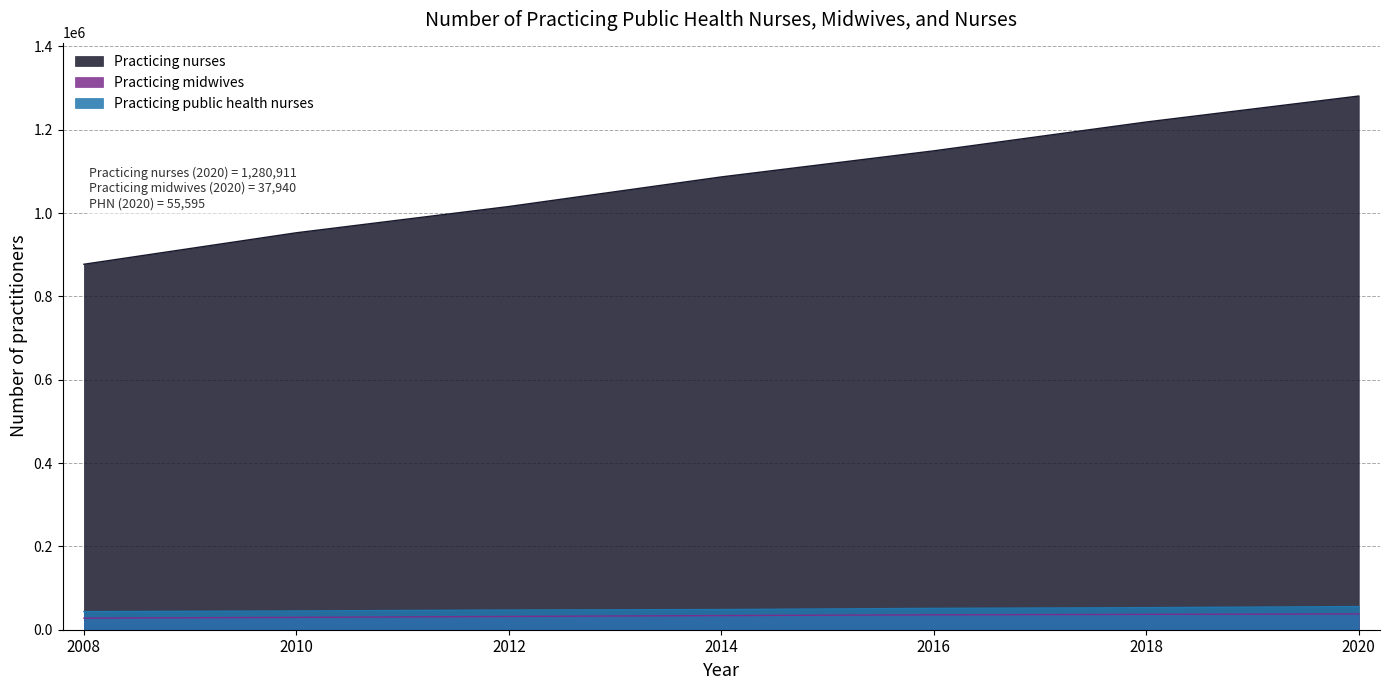

Reading left to right, extract all data points from this chart.

Practicing nurses: 2008=877182	2010=952723	2012=1015744	2014=1086779	2016=1149397	2018=1218606	2020=1280911
Practicing public health nurses: 2008=43446	2010=45028	2012=47279	2014=48452	2016=51280	2018=52955	2020=55595
Practicing midwives: 2008=27789	2010=29672	2012=31835	2014=33956	2016=35774	2018=36911	2020=37940